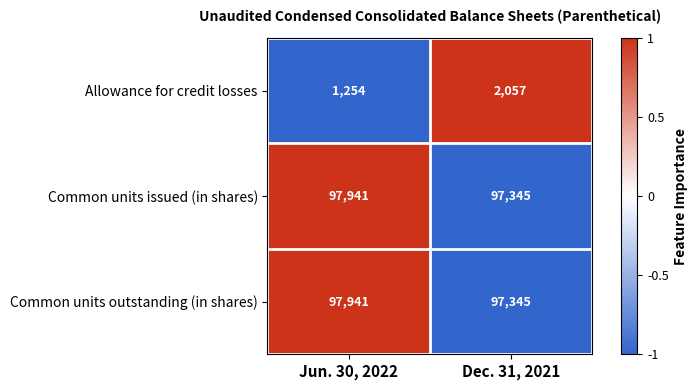

Reading left to right, what are all the values shown in this chart?

Allowance for credit losses: Jun. 30, 2022=1254	Dec. 31, 2021=2057
Common units issued (in shares): Jun. 30, 2022=97941	Dec. 31, 2021=97345
Common units outstanding (in shares): Jun. 30, 2022=97941	Dec. 31, 2021=97345